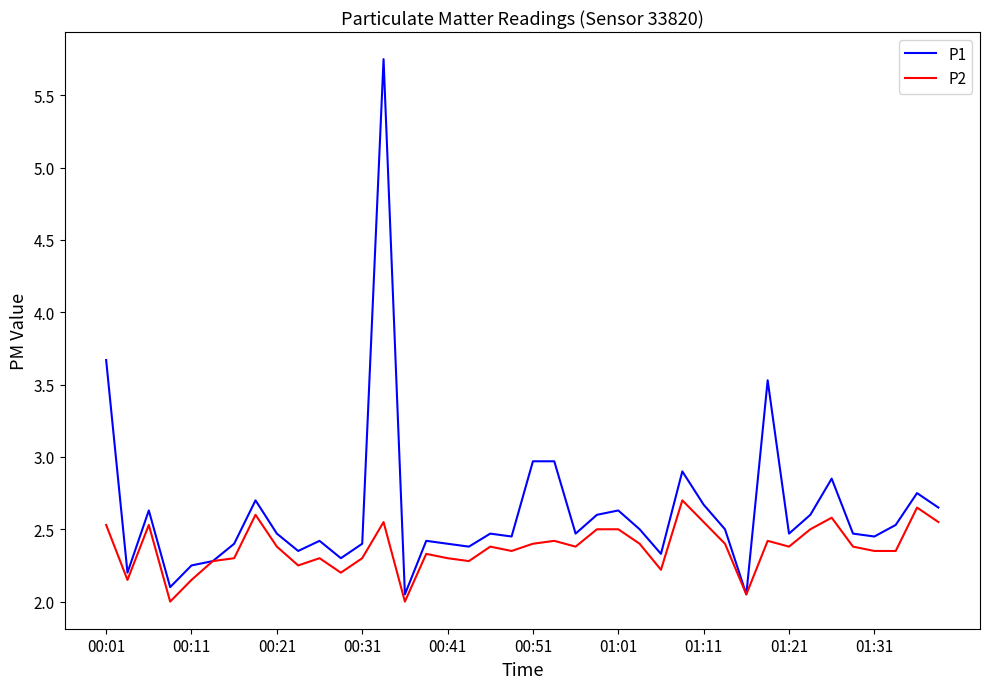

Which series has the widest spread of values?

P1